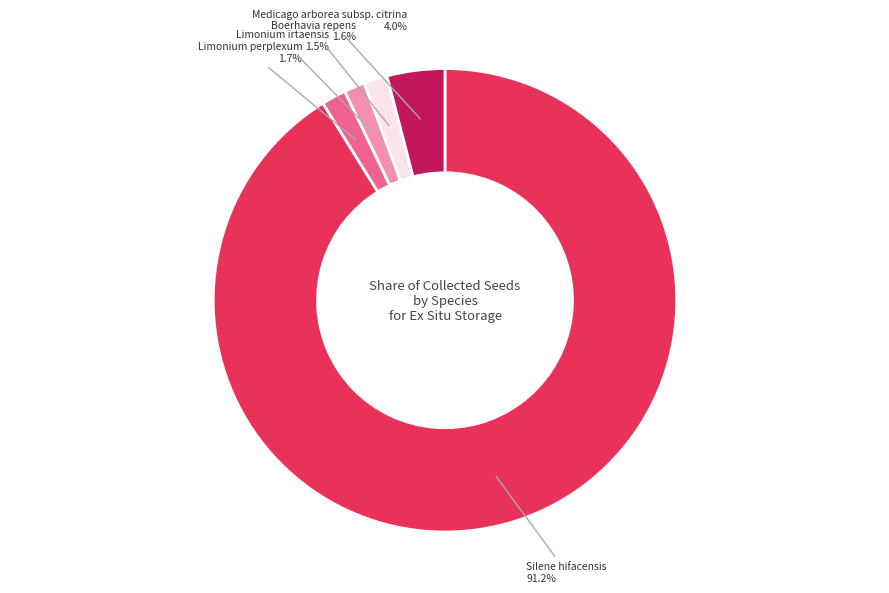

To the nearest percent, what percentage of the pie is Medicago arborea subsp. citrina?

4%